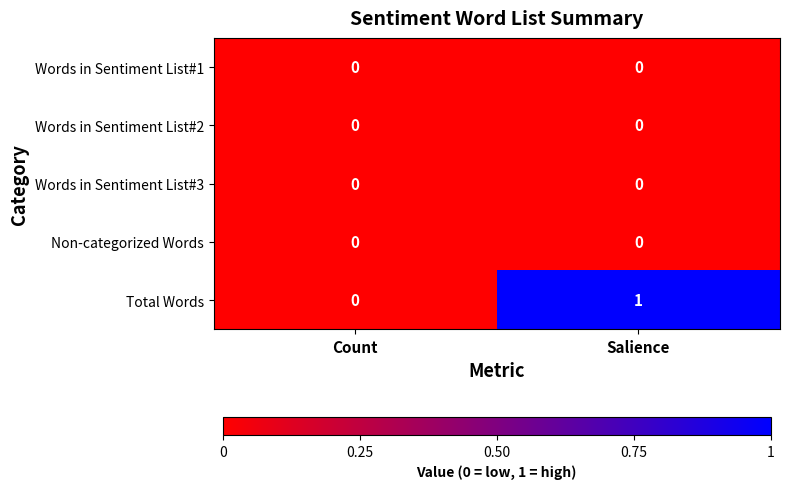

Between Count and Salience, which series saw the biggest shift?

Total Words